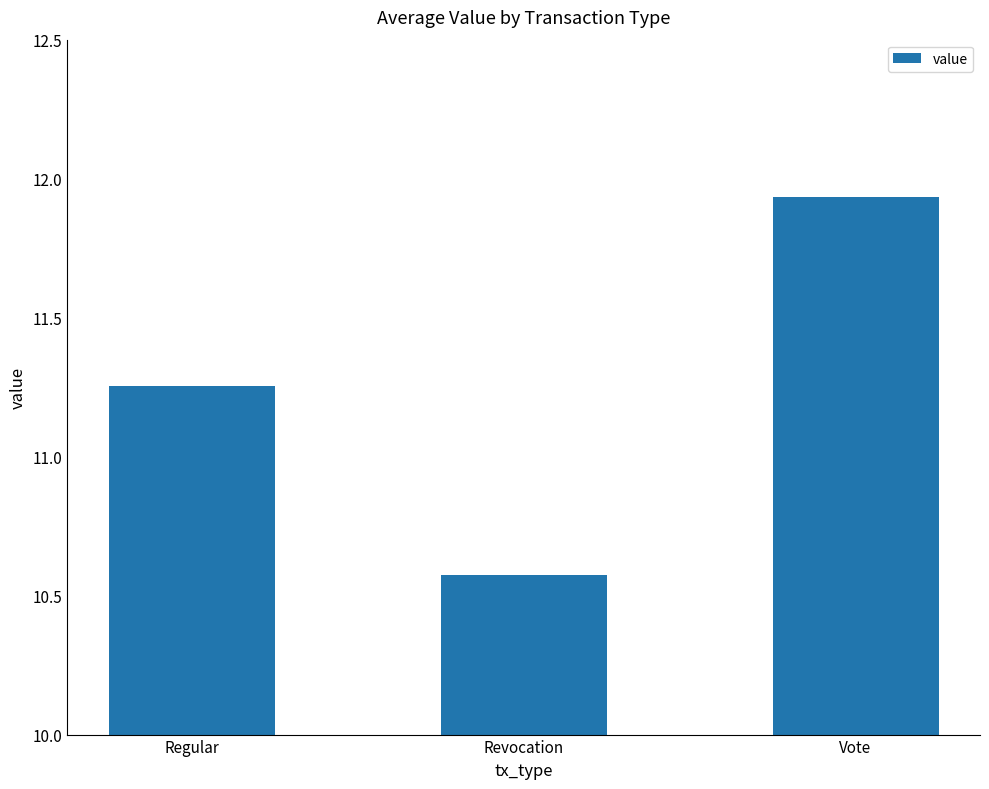

The value at Vote is 16.0. True or false?

False